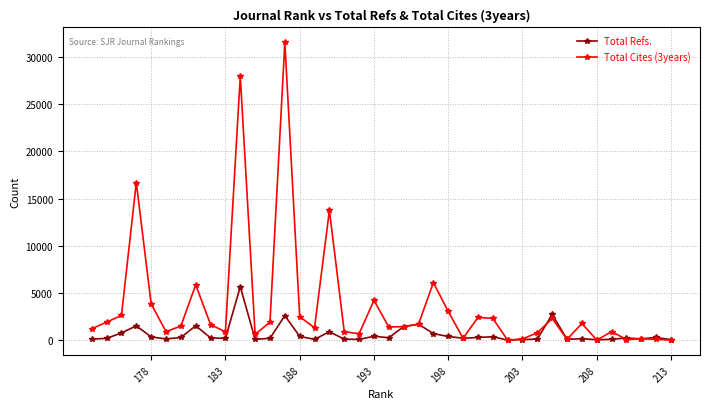

True or false: Total Cites (3years) has more than 0 points higher than both neighbors.

True